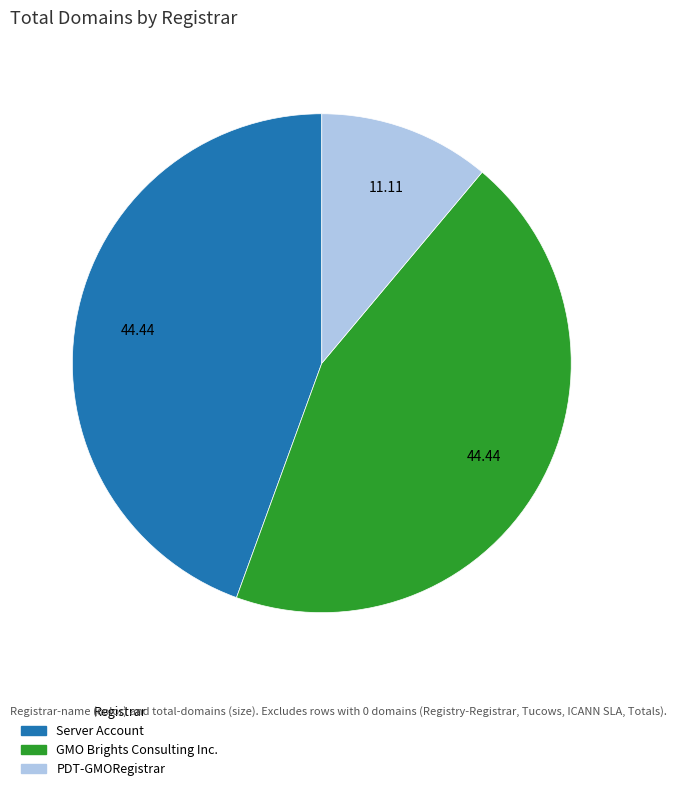

How many segments does this pie chart have?

3